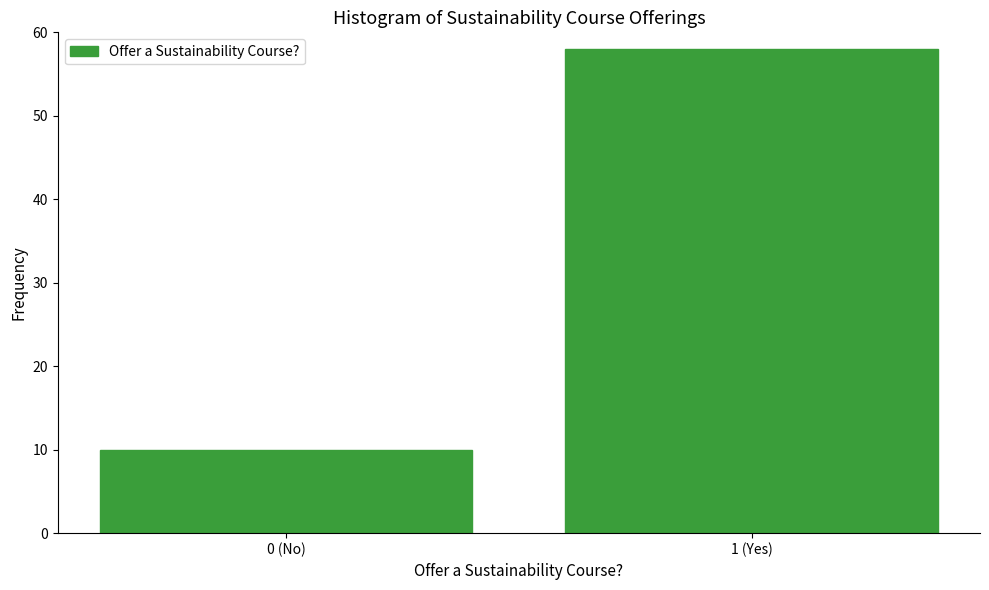

Reading right to left, transcribe all the data shown in this chart.

1 (Yes)=58	0 (No)=10